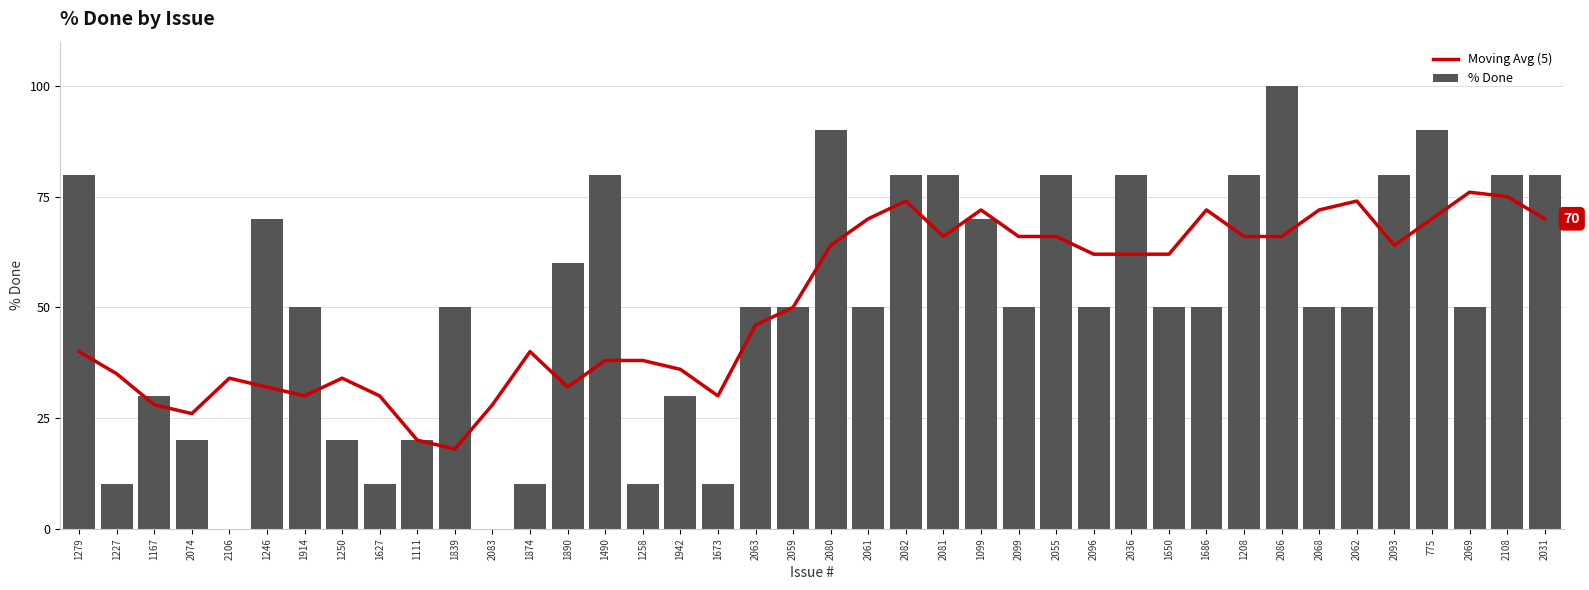

Which series has the largest range (max minus min)?

% Done